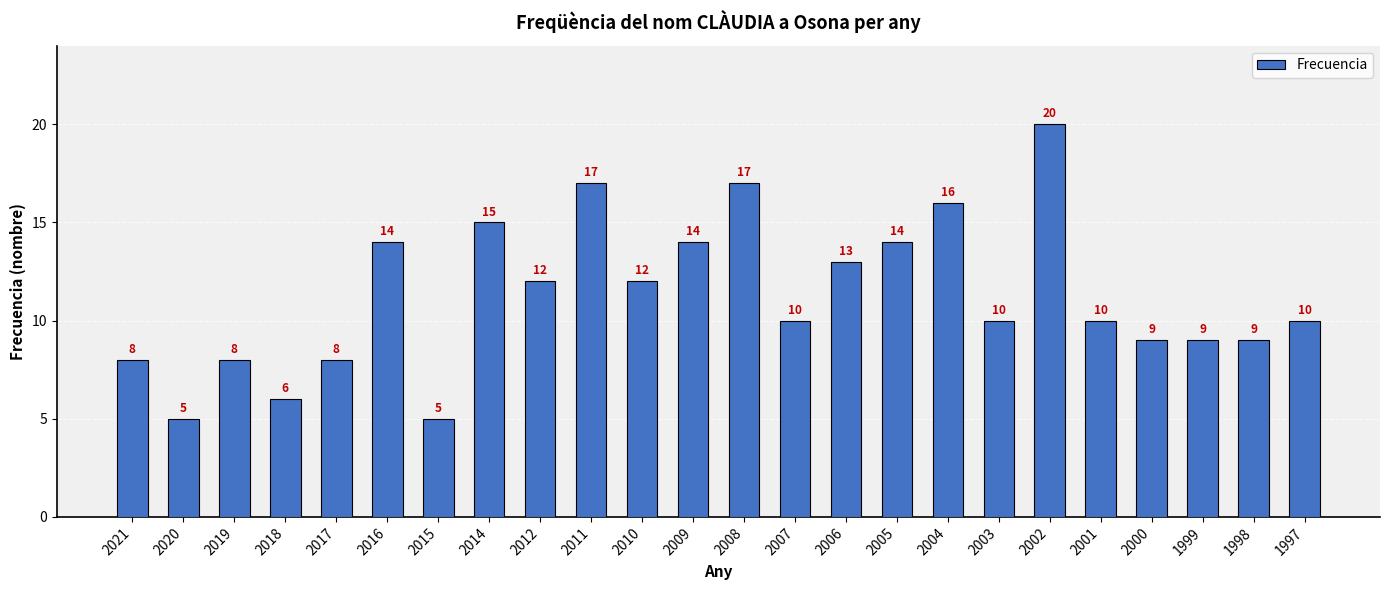

Does the chart contain stacked bars?

No